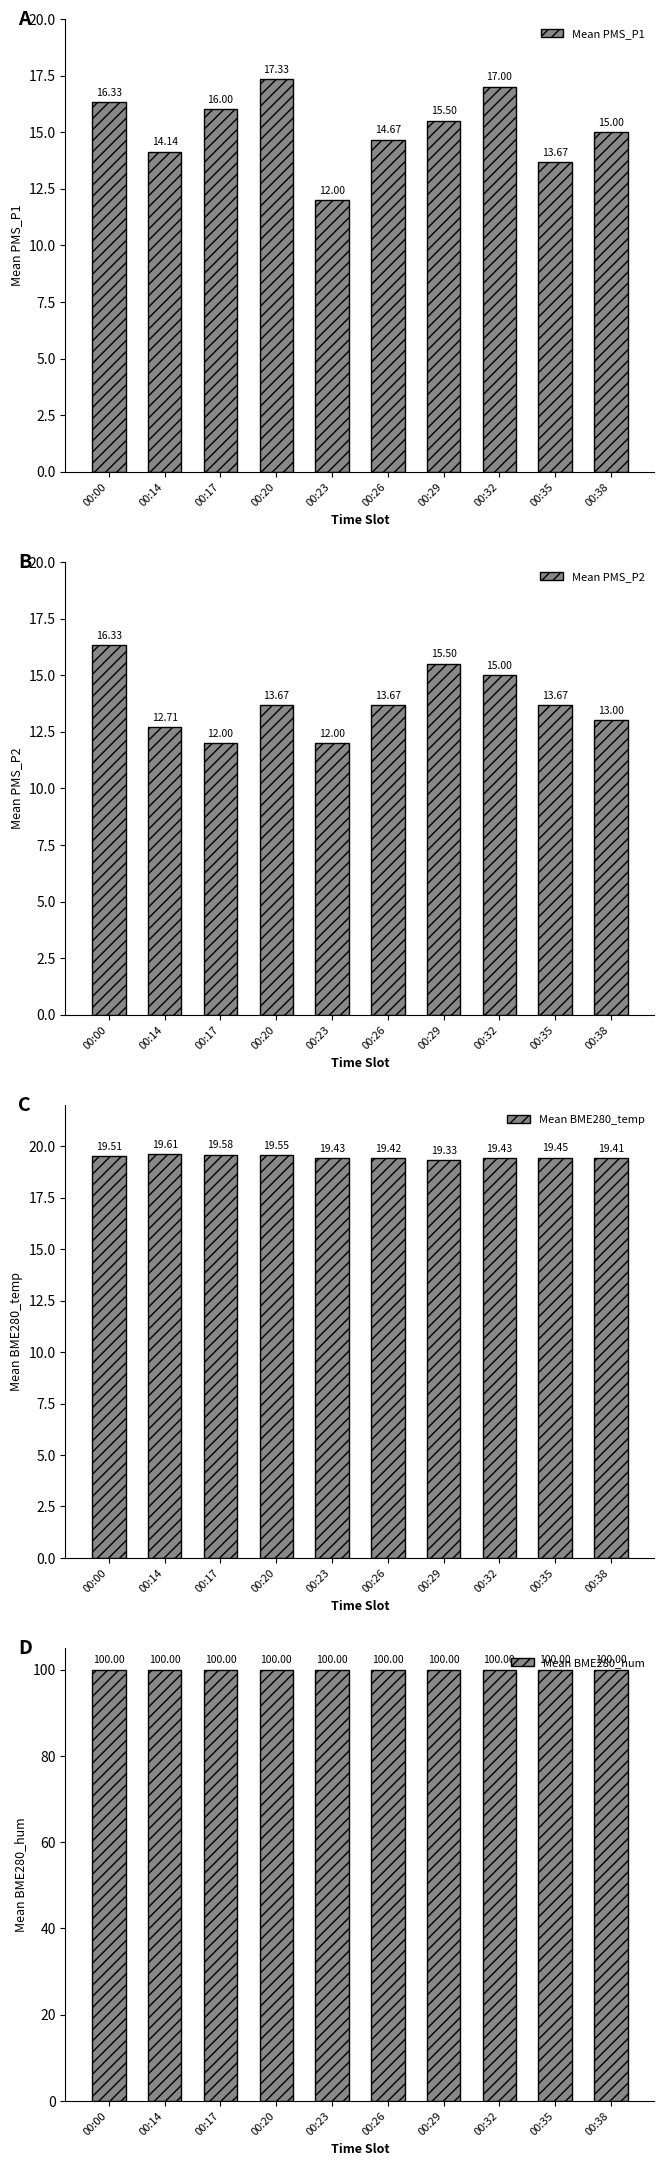

How many data points does each series have?

10